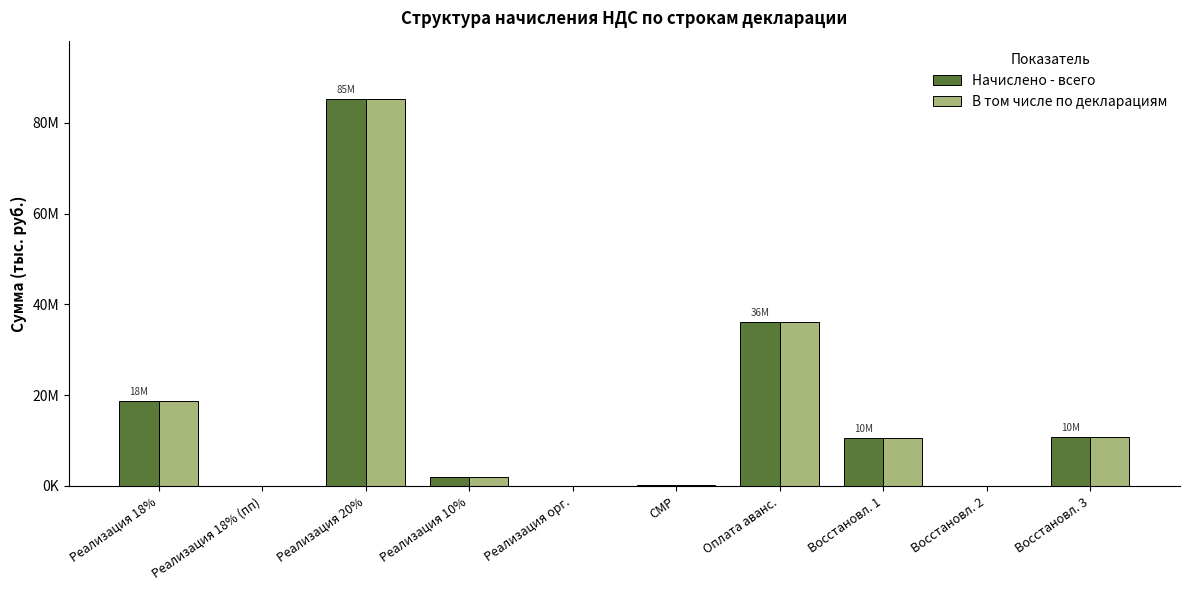

The value of В том числе по декларациям at Реализация орг. is 355. True or false?

True